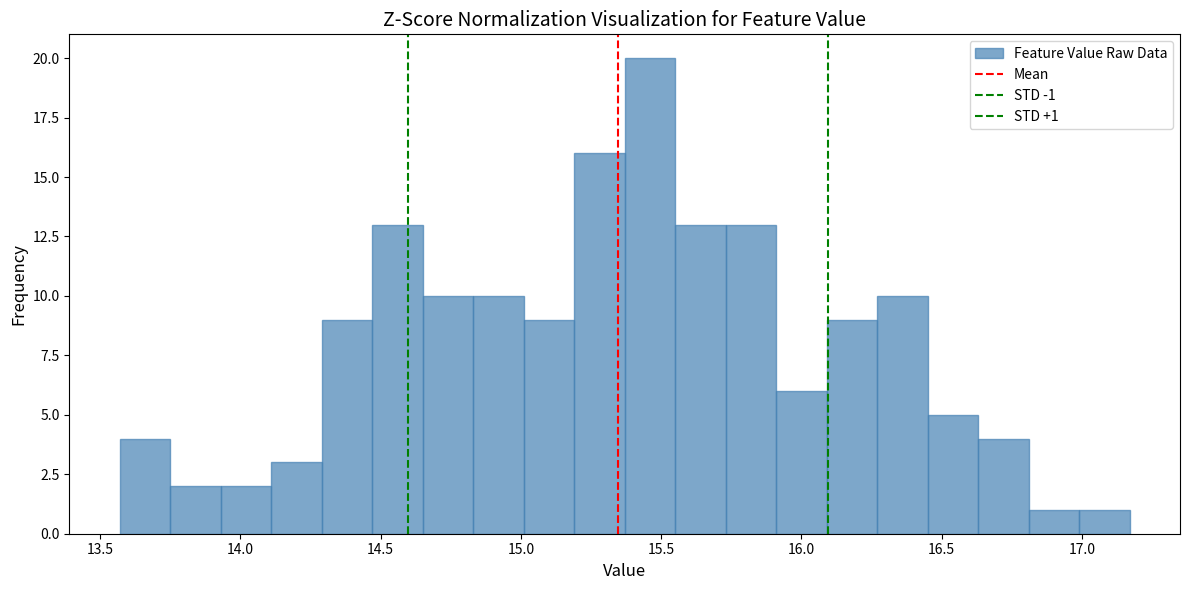

Around what value on the x-axis is the tallest bar? Give the approximate position of its centre, as read against the axis.

15.45